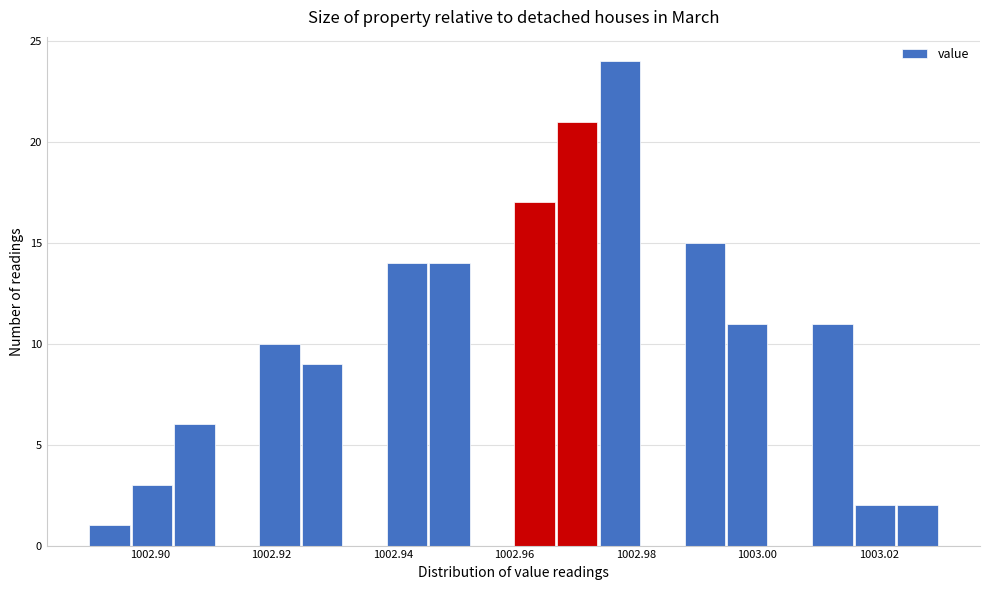

Around what value on the x-axis is the tallest bar? Give the approximate position of its centre, as read against the axis.

1002.978